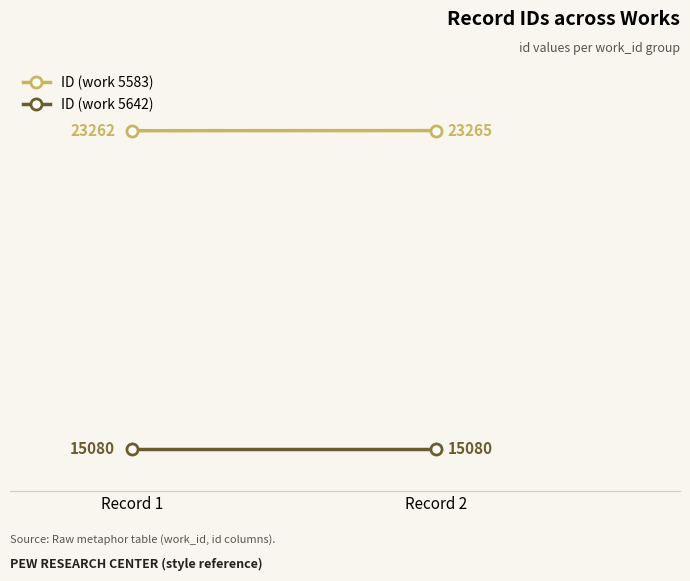

Rank the series by their average value, from highest to lowest.

ID (work 5583), ID (work 5642)